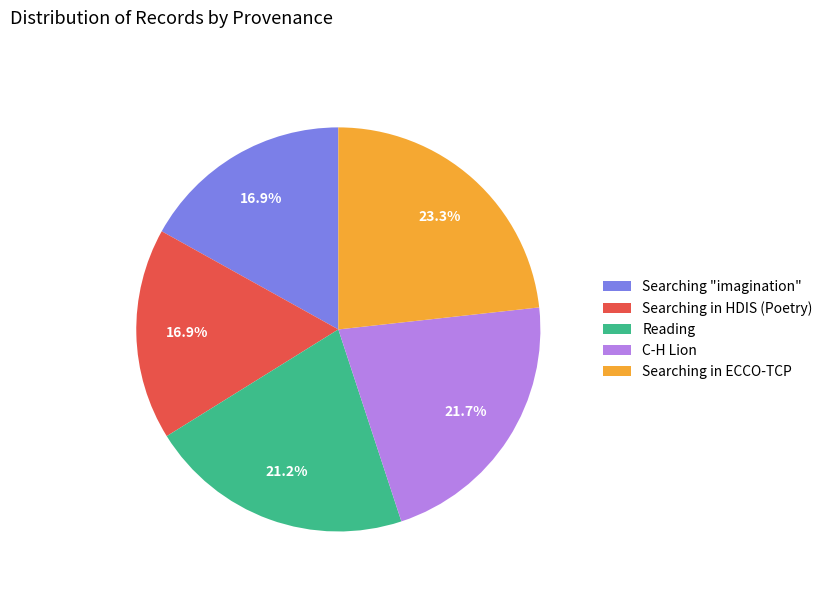

Is Searching in ECCO-TCP the majority of the pie?

No